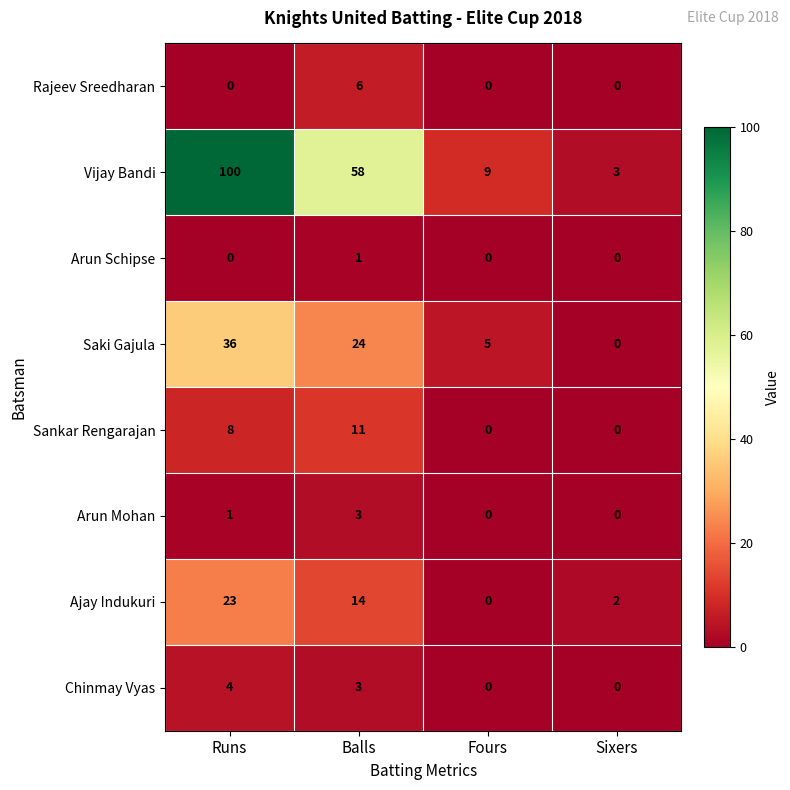

List the labels in order of Vijay Bandi value, largest first.

Runs, Balls, Fours, Sixers